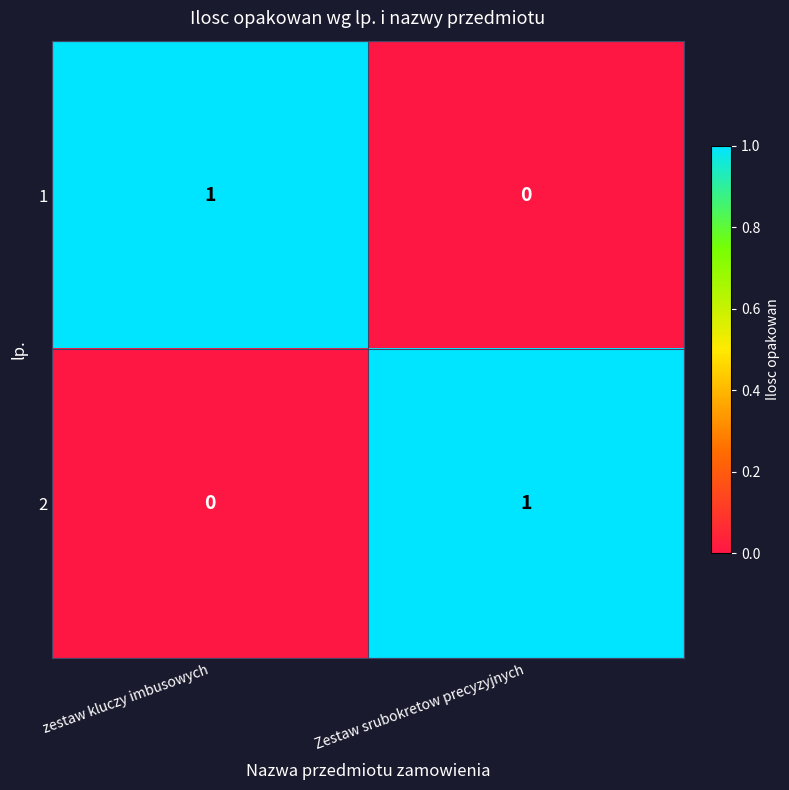

At which label is 1 closest to 0?

Zestaw srubokretow precyzyjnych